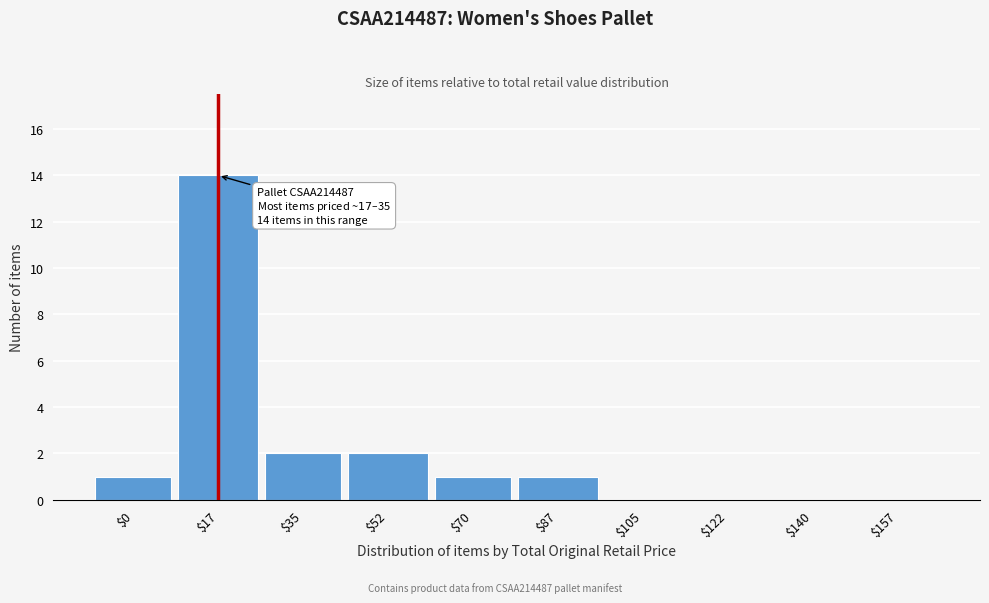

Is it true that the value at $35 is 2?

True